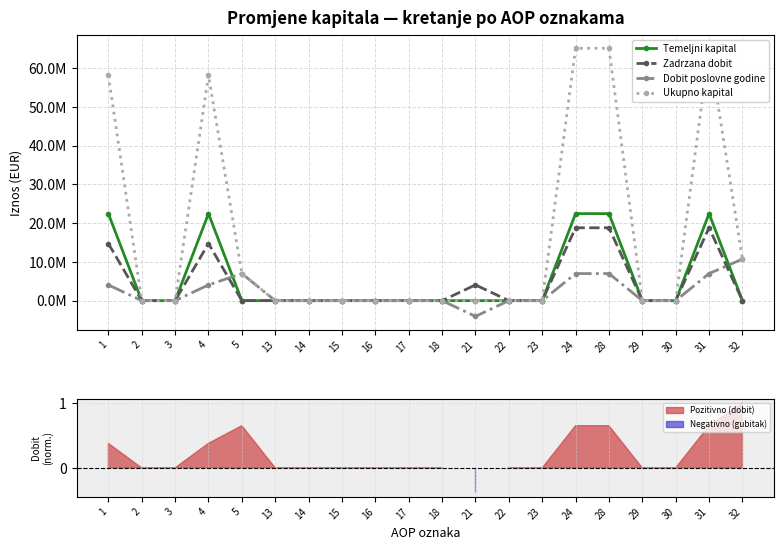

True or false: Ukupno kapital and Temeljni kapital intersect in this chart.

False